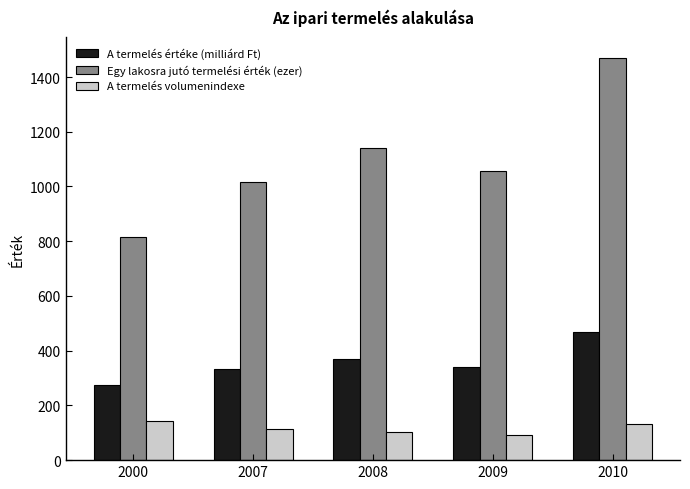

What value does the A termelés értéke (milliárd Ft) series have at 2009?

339.9